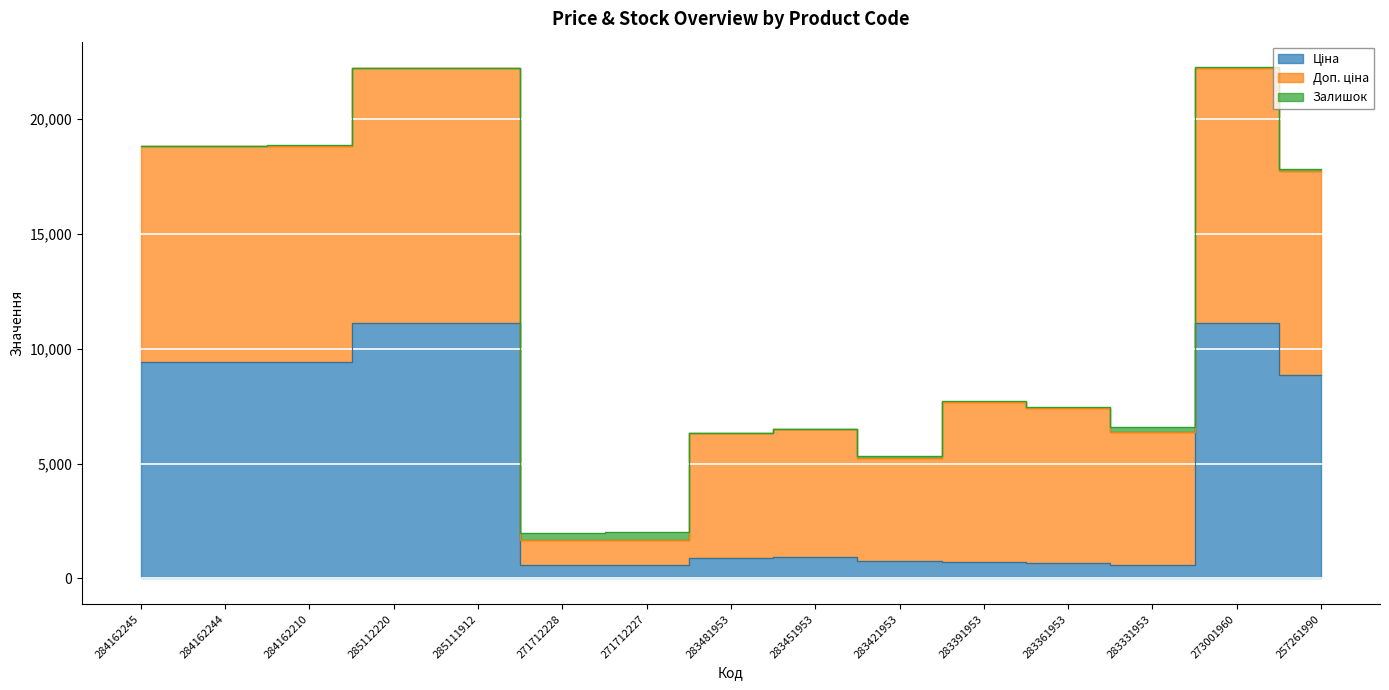

The Залишок series shows 47.1 at 283331953. True or false?

False